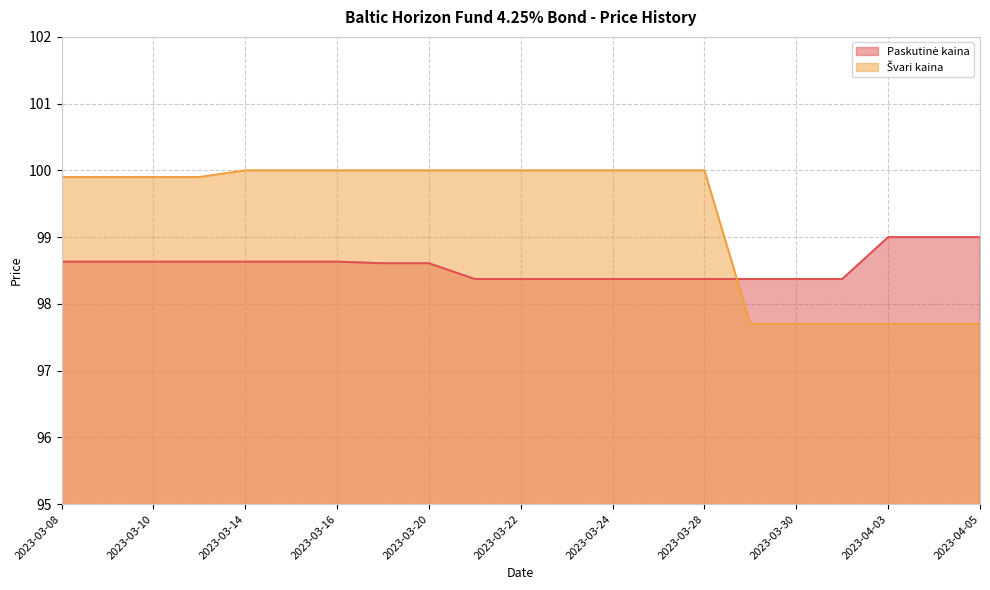

What is the difference between the second highest and second lowest values in the Švari kaina series?

2.3